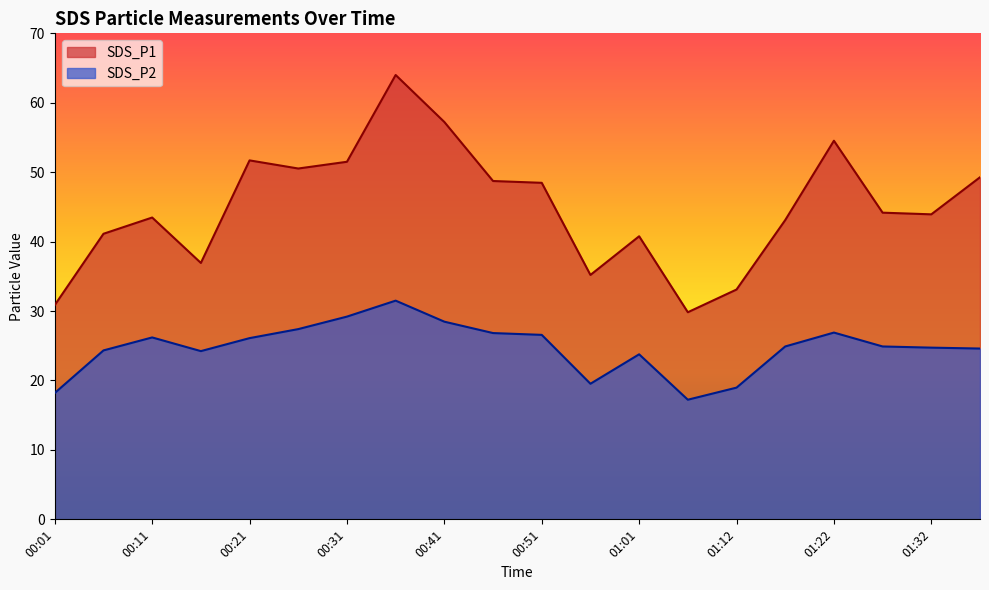

List the labels in order of SDS_P2 value, smallest first.

01:06, 00:01, 01:12, 00:56, 01:01, 00:16, 00:06, 01:37, 01:32, 01:17, 01:27, 00:21, 00:11, 00:51, 00:46, 01:22, 00:26, 00:41, 00:31, 00:36